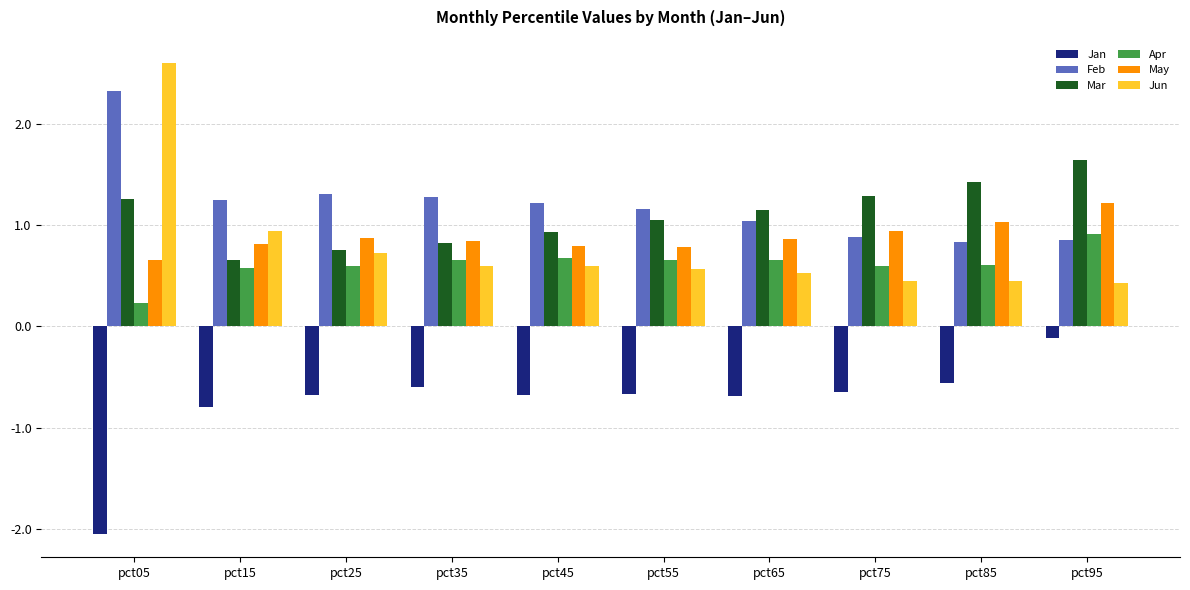

Which series has the widest spread of values?

Jun